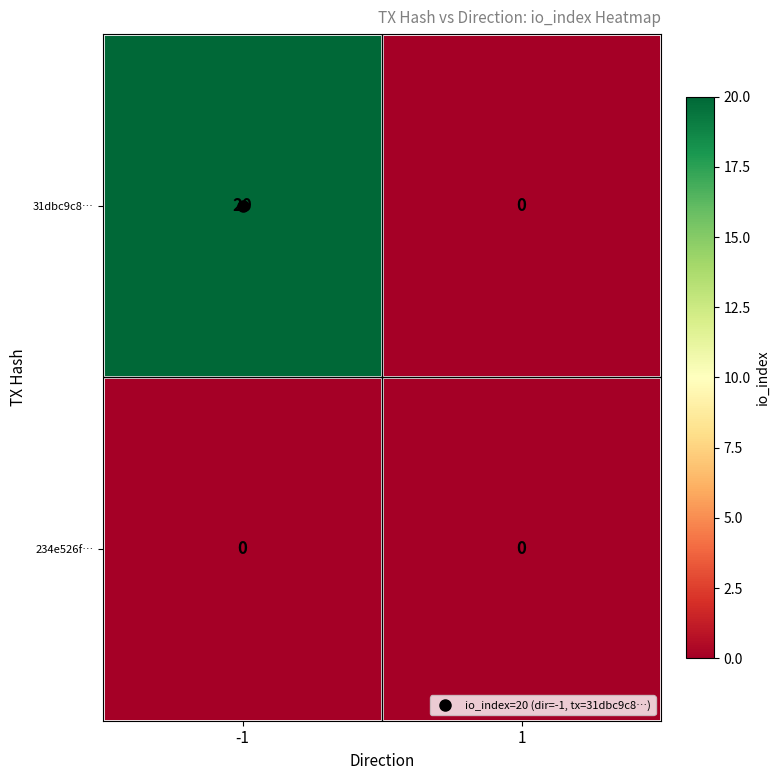

What is the total value across all series at -1?

20